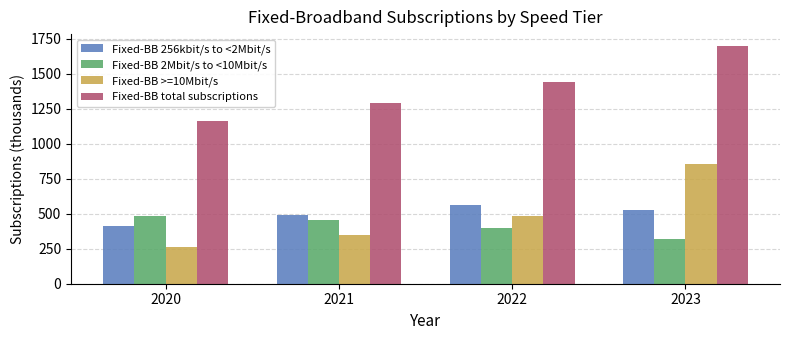

What is the sum of all Fixed-BB >=10Mbit/s values?

1942.8